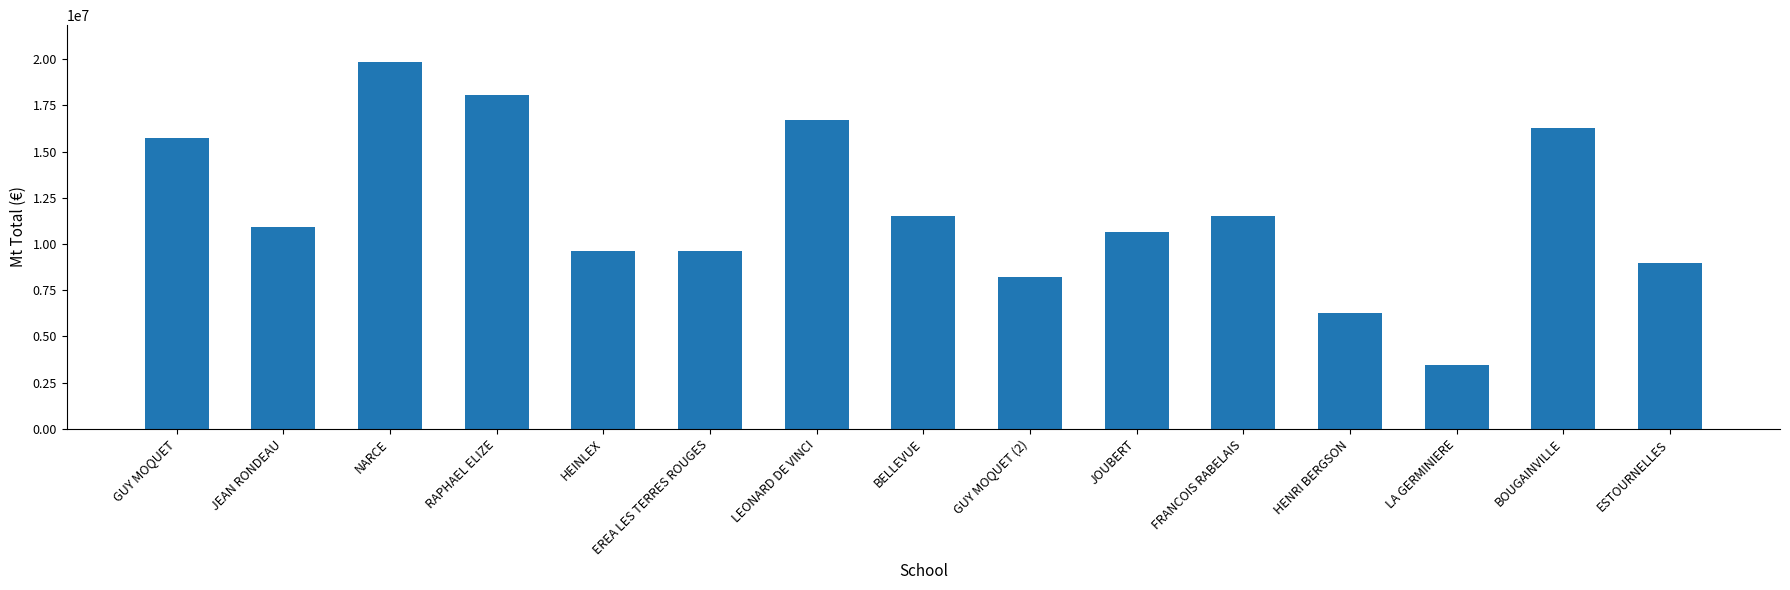

Which category has the lowest value across all series?

LA GERMINIERE